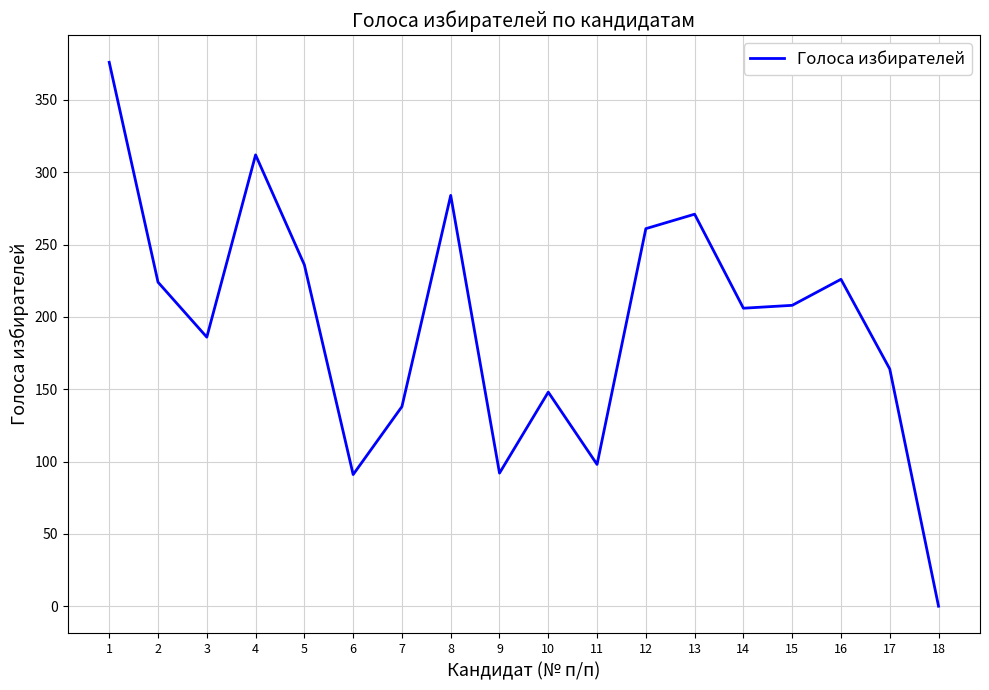

At which label does the data first exceed 208?

1